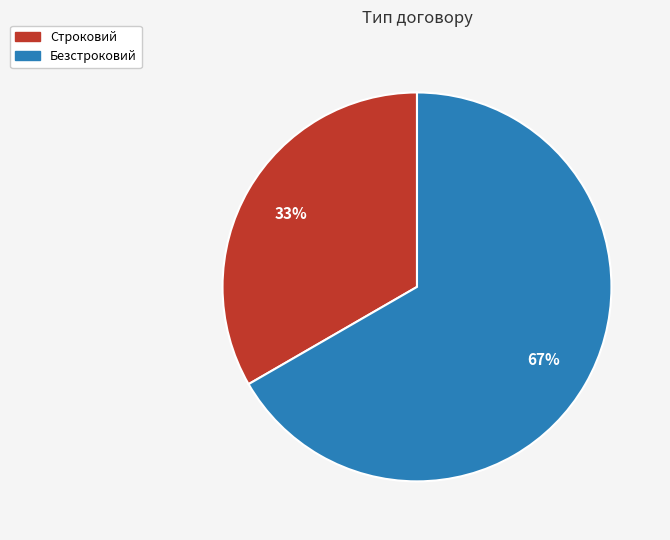

Is Безстроковий the majority of the pie?

Yes